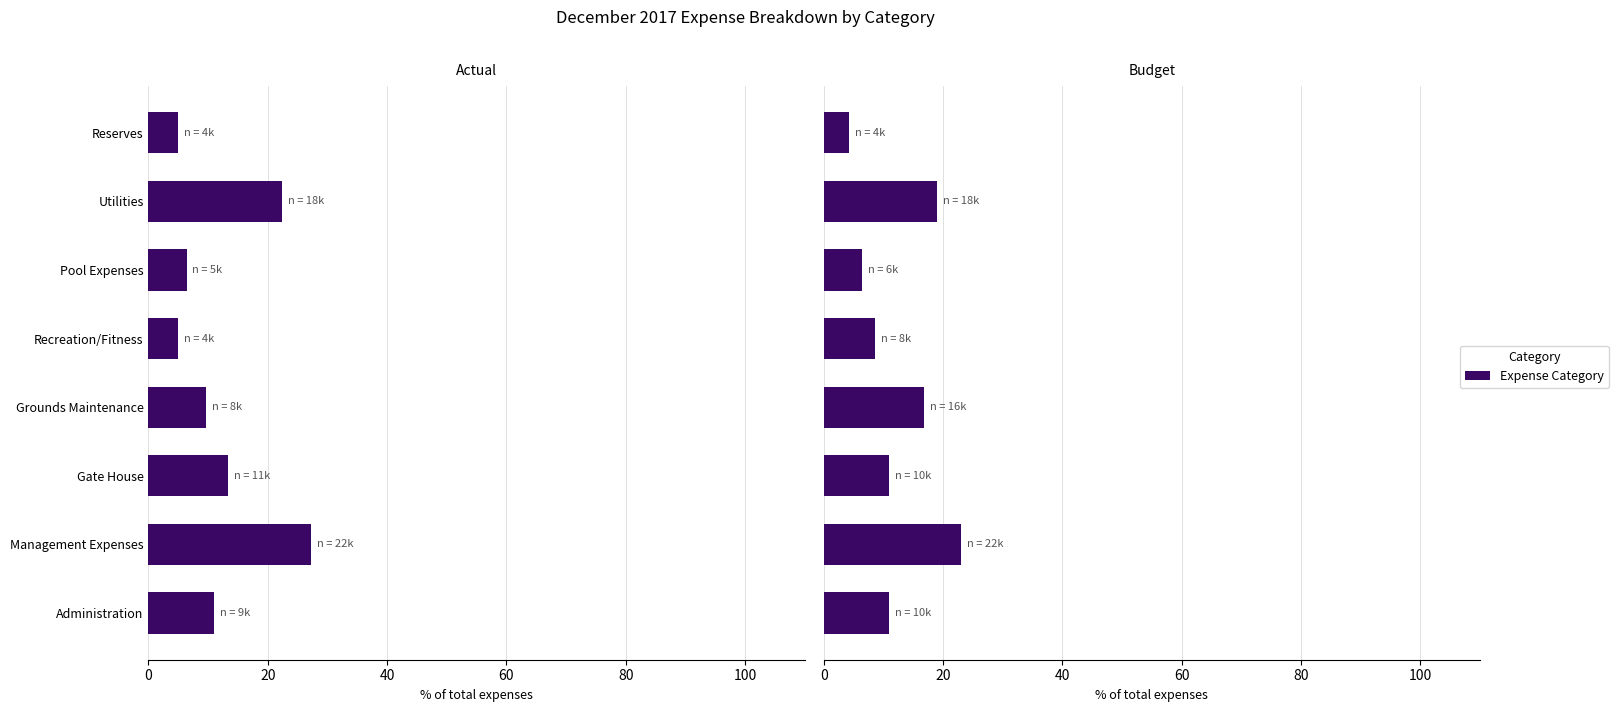

Is it true that Actual equals 5.0 at Reserves?

True